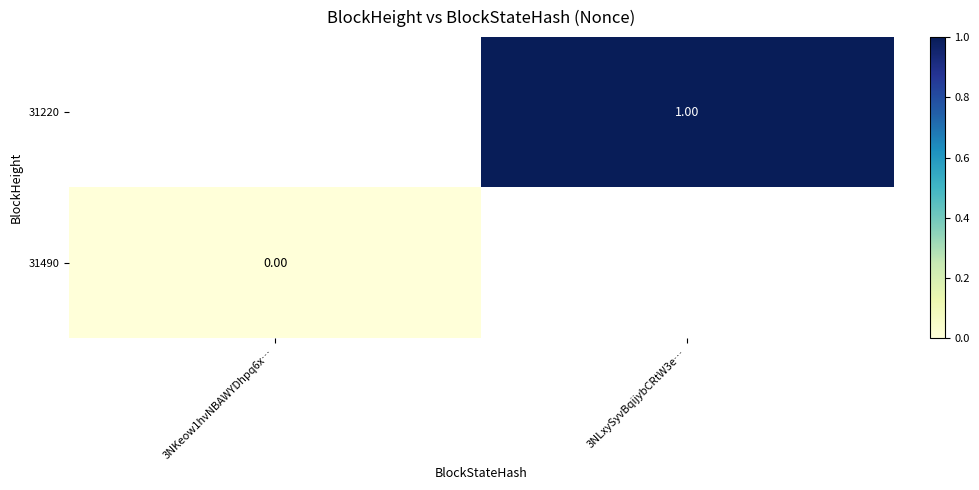

Is the value of 31220 at 3NLxySyvBqijybCRtW3e… greater than the value of 31490 at 3NKeow1hvNBAWYDhpq6x…?

Yes